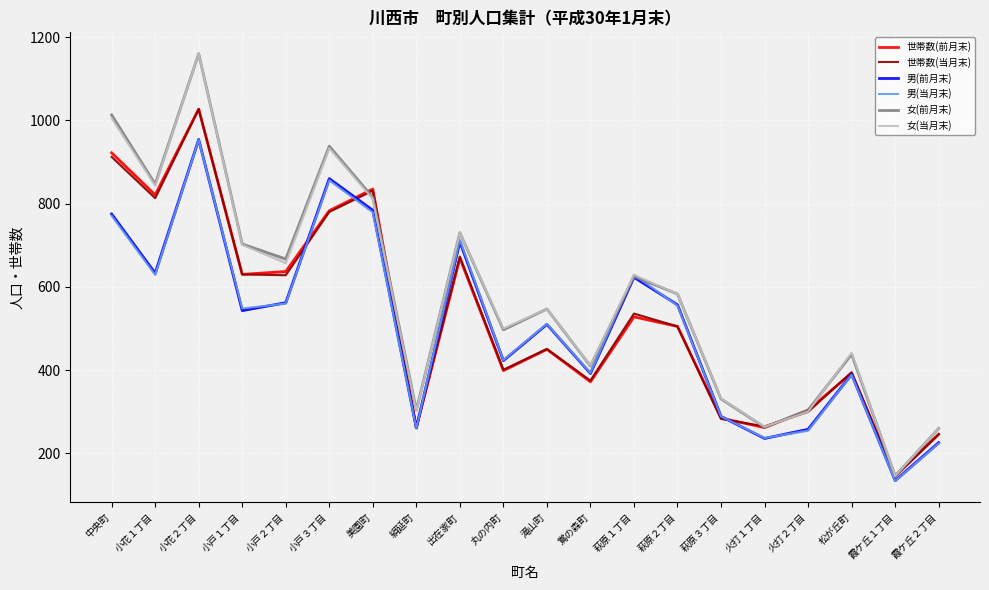

Which series has the largest range (max minus min)?

女(前月末)